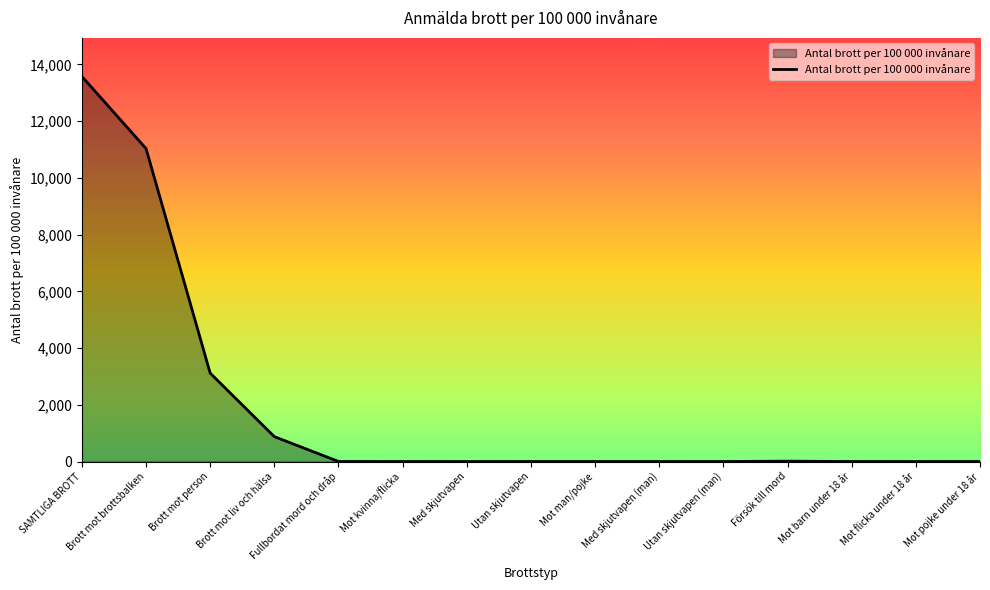

What is the difference between the maximum and minimum values?

13578.0